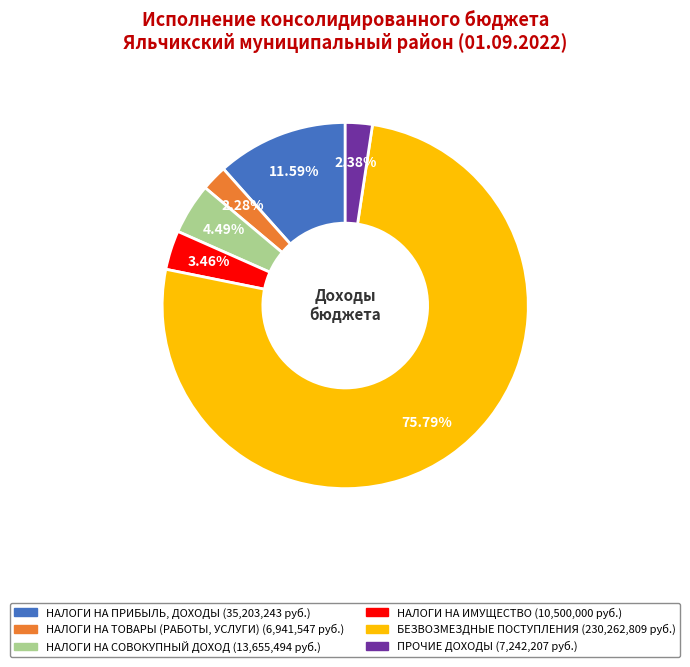

Is there any slice that represents more than half of the pie?

Yes